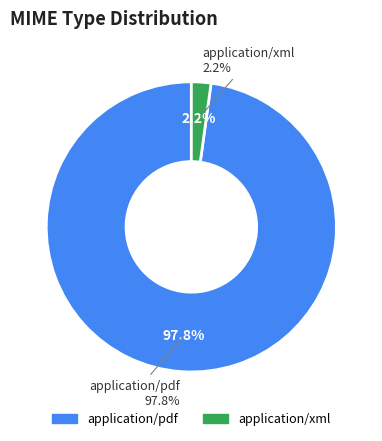

How many segments does this pie chart have?

2